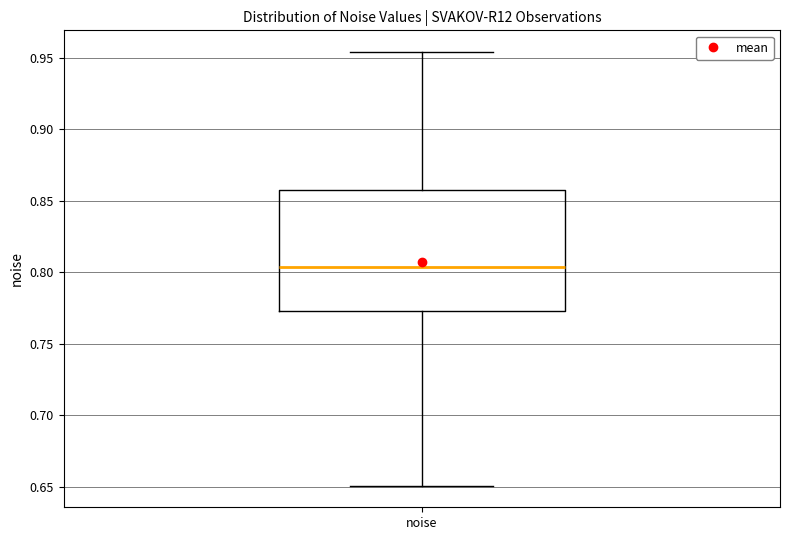

Where is the upper edge of the box for noise on the y-axis? The values are not printed on the chart, so give them approximately, as read against the axis.

0.860